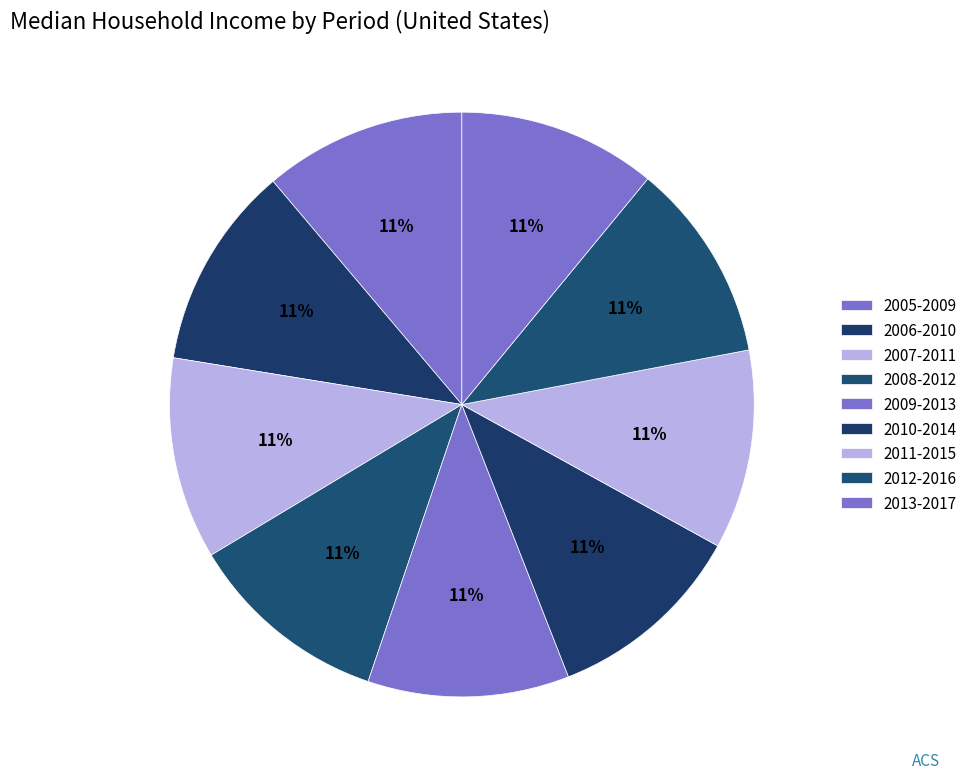

How many segments does this pie chart have?

9